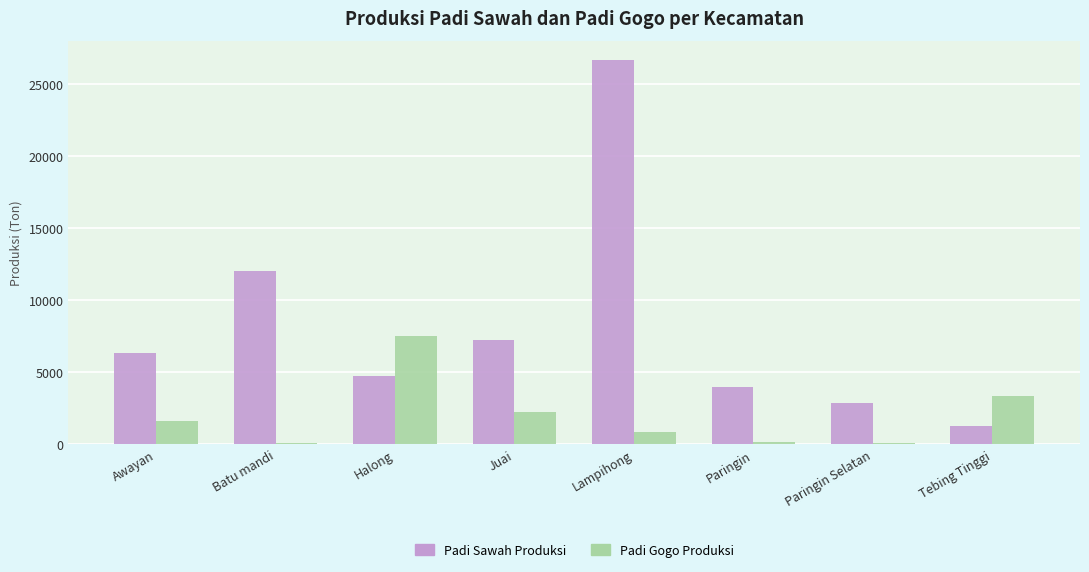

Between Halong and Juai, which series saw the biggest shift?

Padi Gogo Produksi